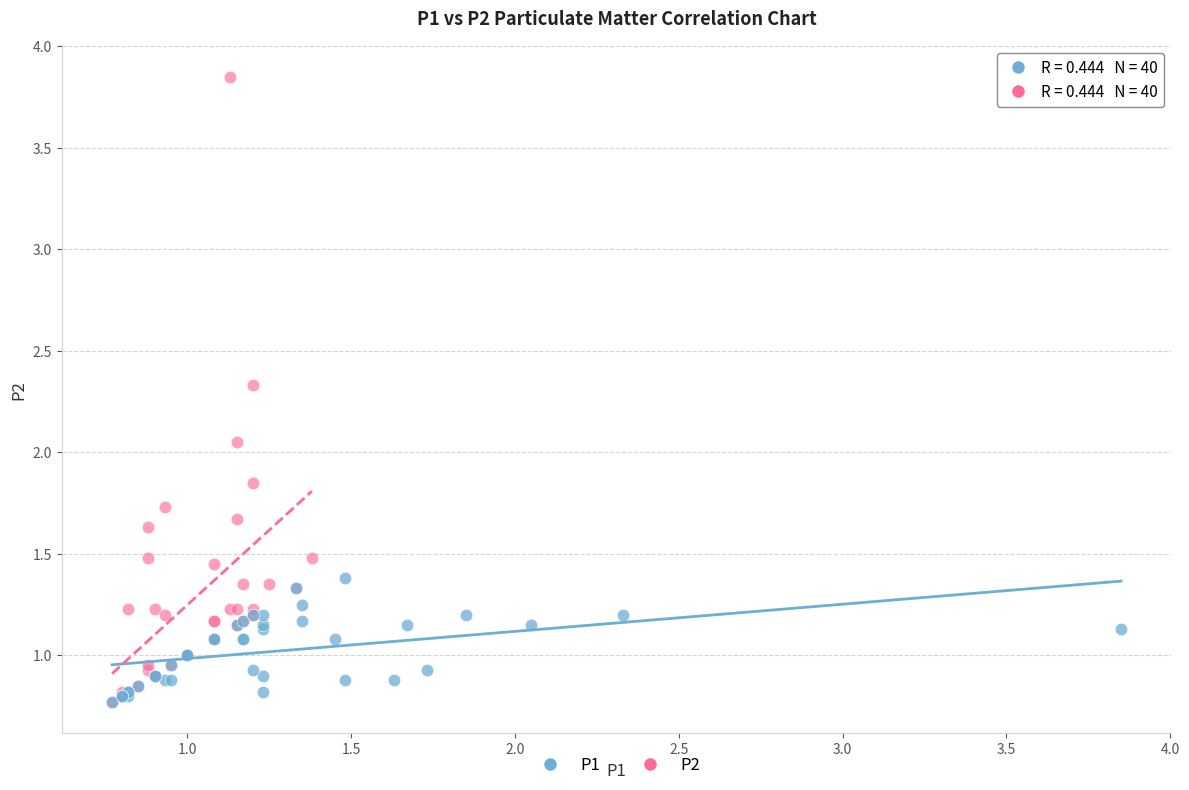

Which series contains the highest Y value?

P2